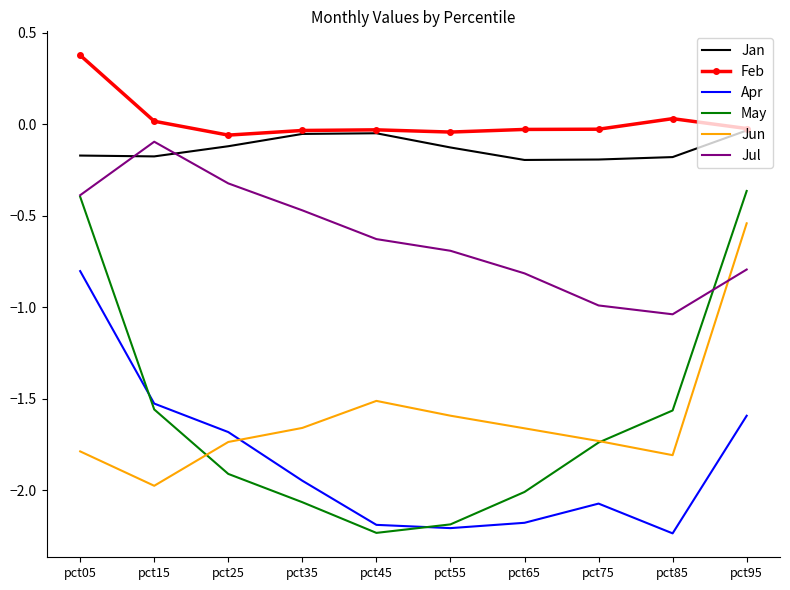

Rank the series at pct85 from highest to lowest value.

Feb, Jan, Jul, May, Jun, Apr